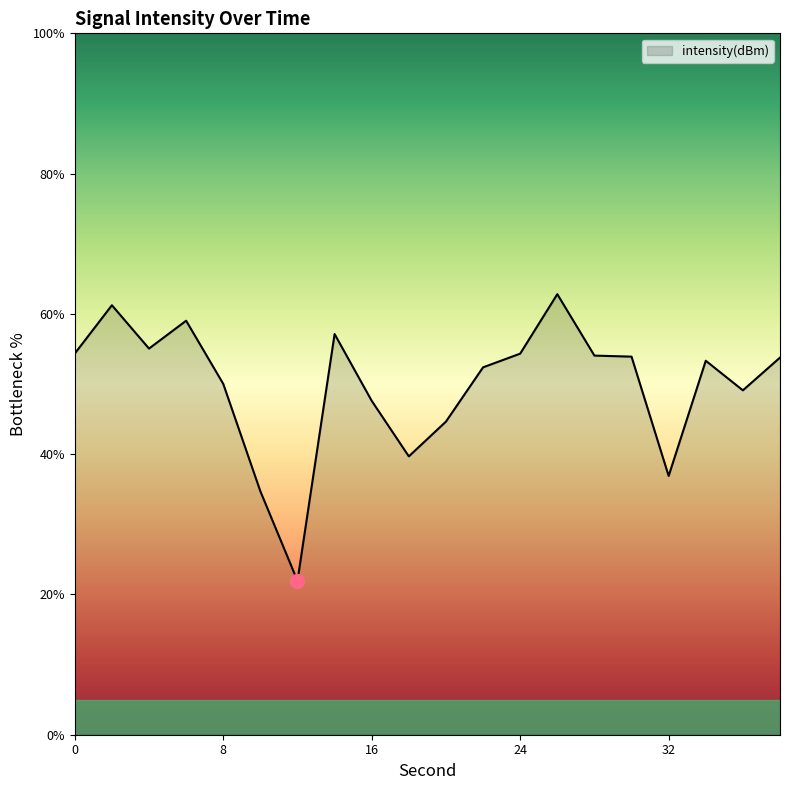

How many lines are shown in the chart?

1